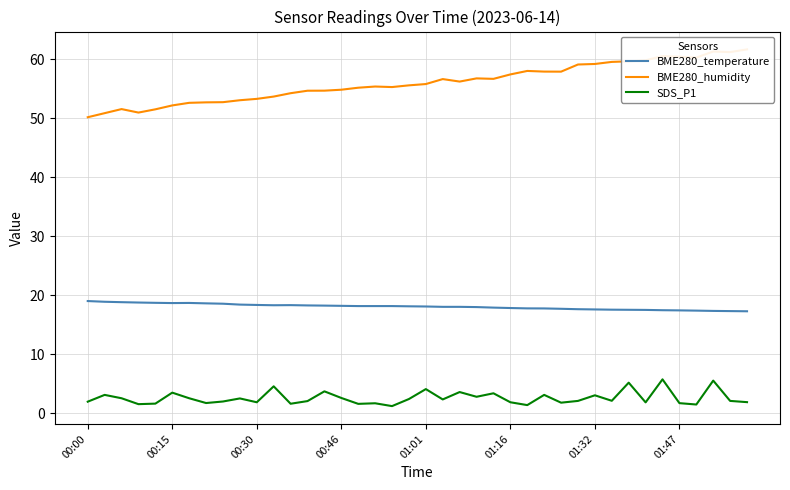

True or false: SDS_P1 and BME280_temperature cross at least once.

False